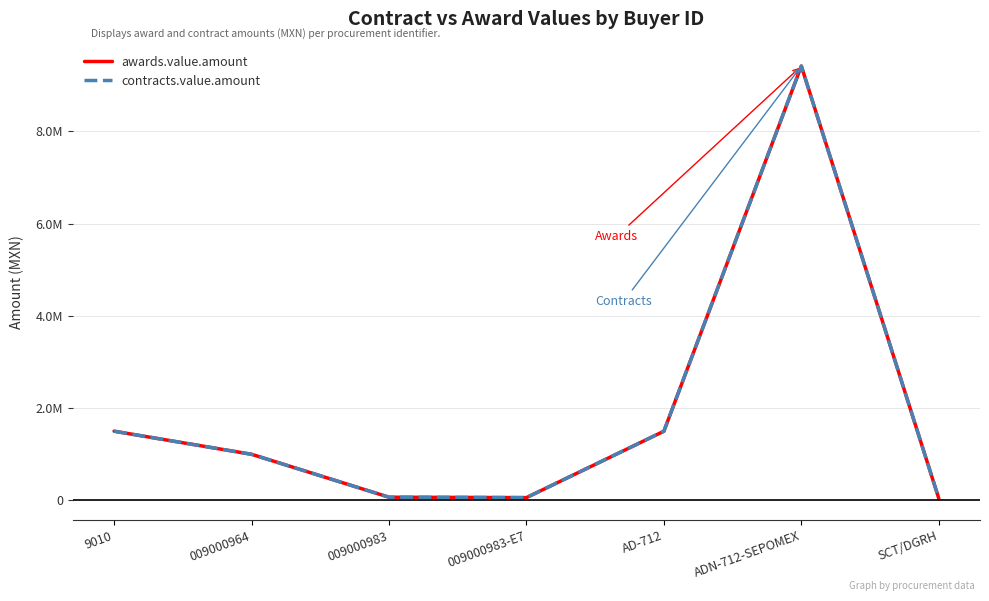

Does the chart have visible grid lines?

Yes